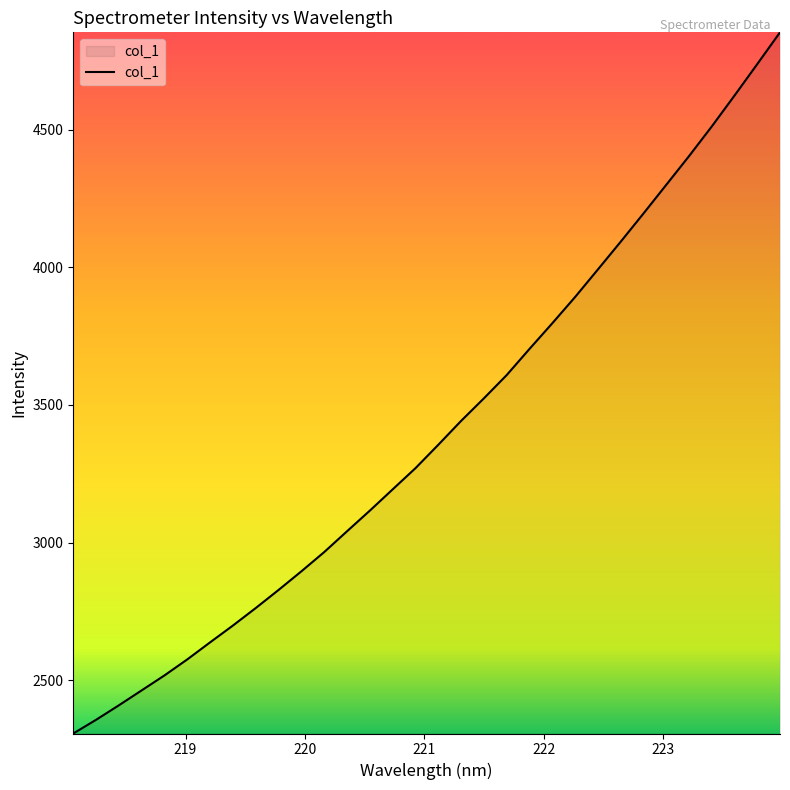

What is the difference between the maximum and minimum values?

2546.9